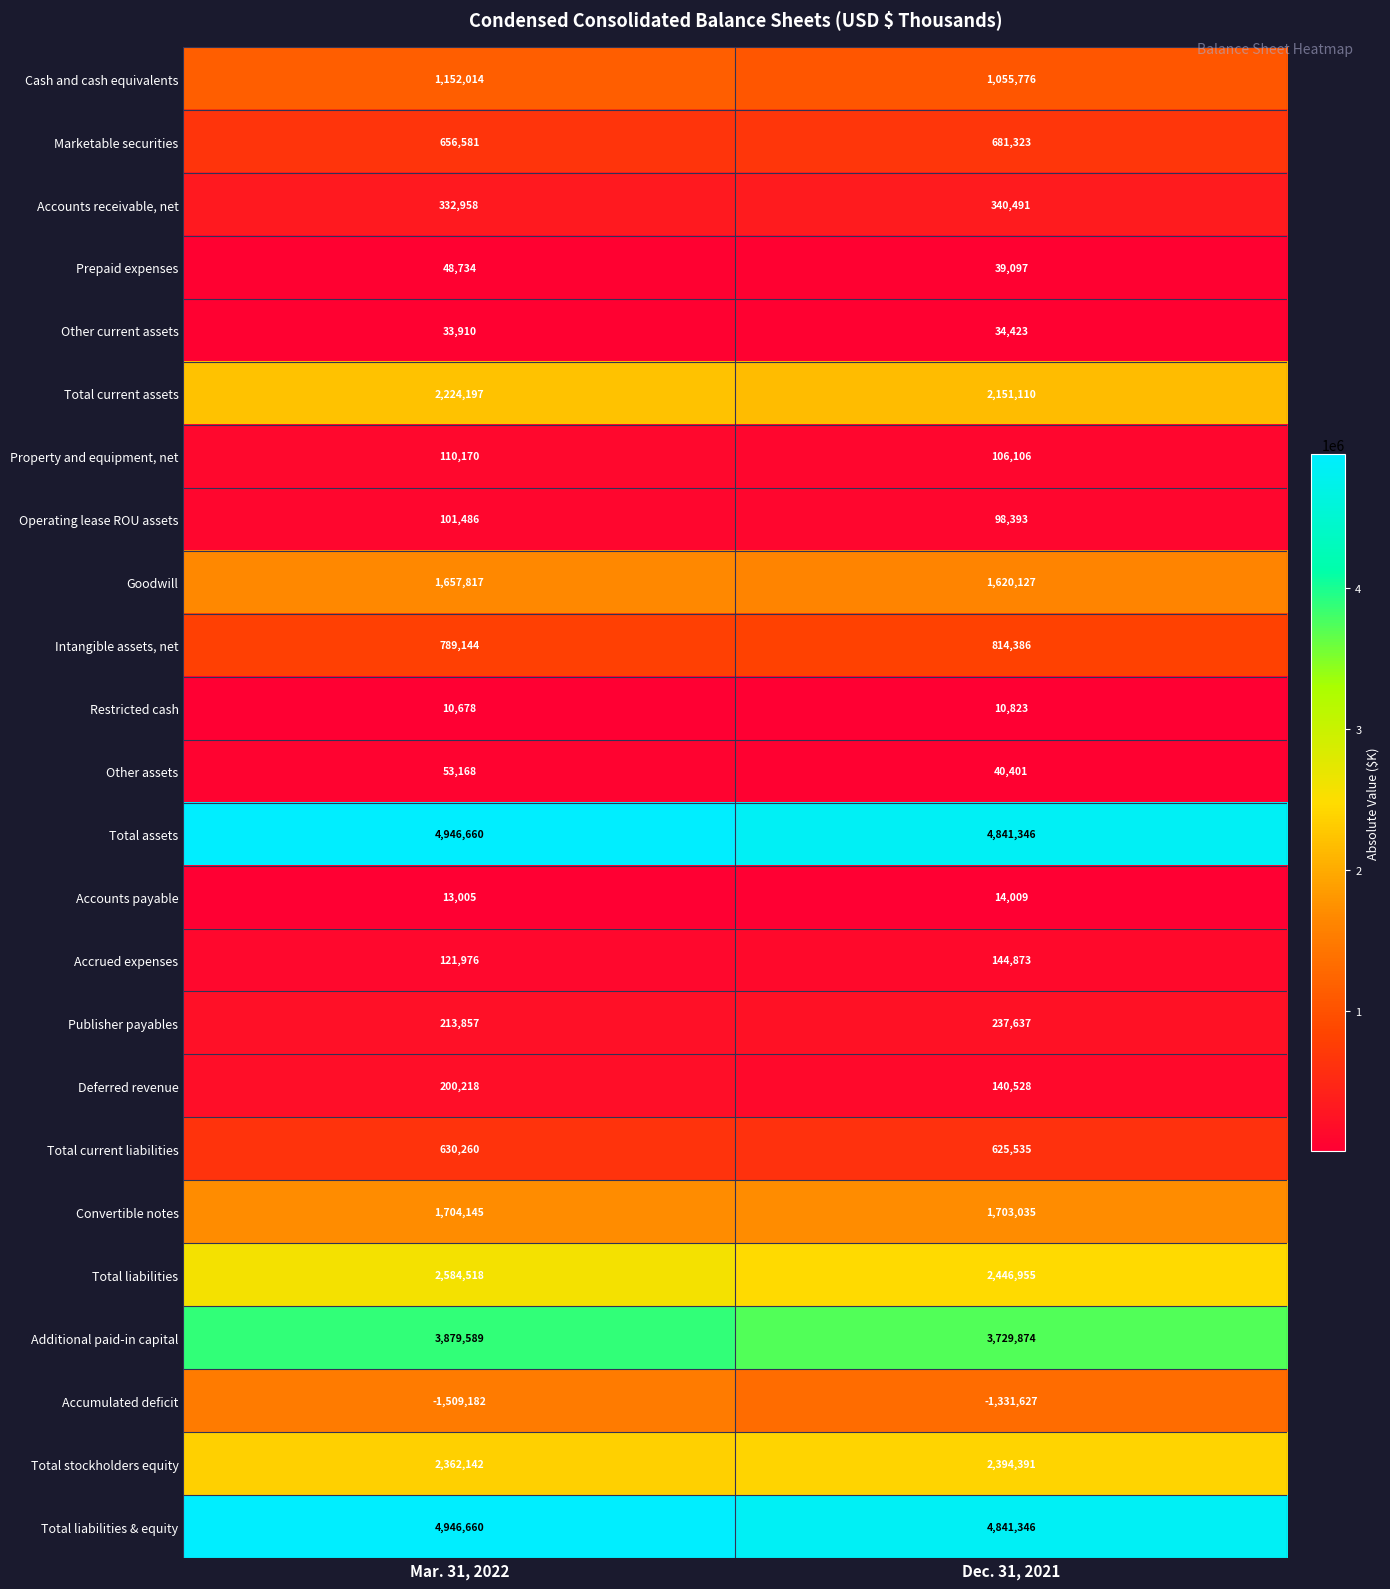

How many series are shown in this chart?

24